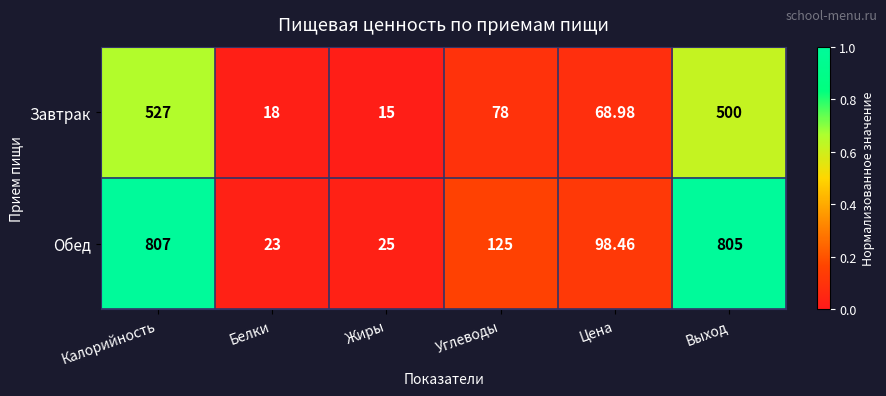

At which category is the sum across all series the highest?

Калорийность